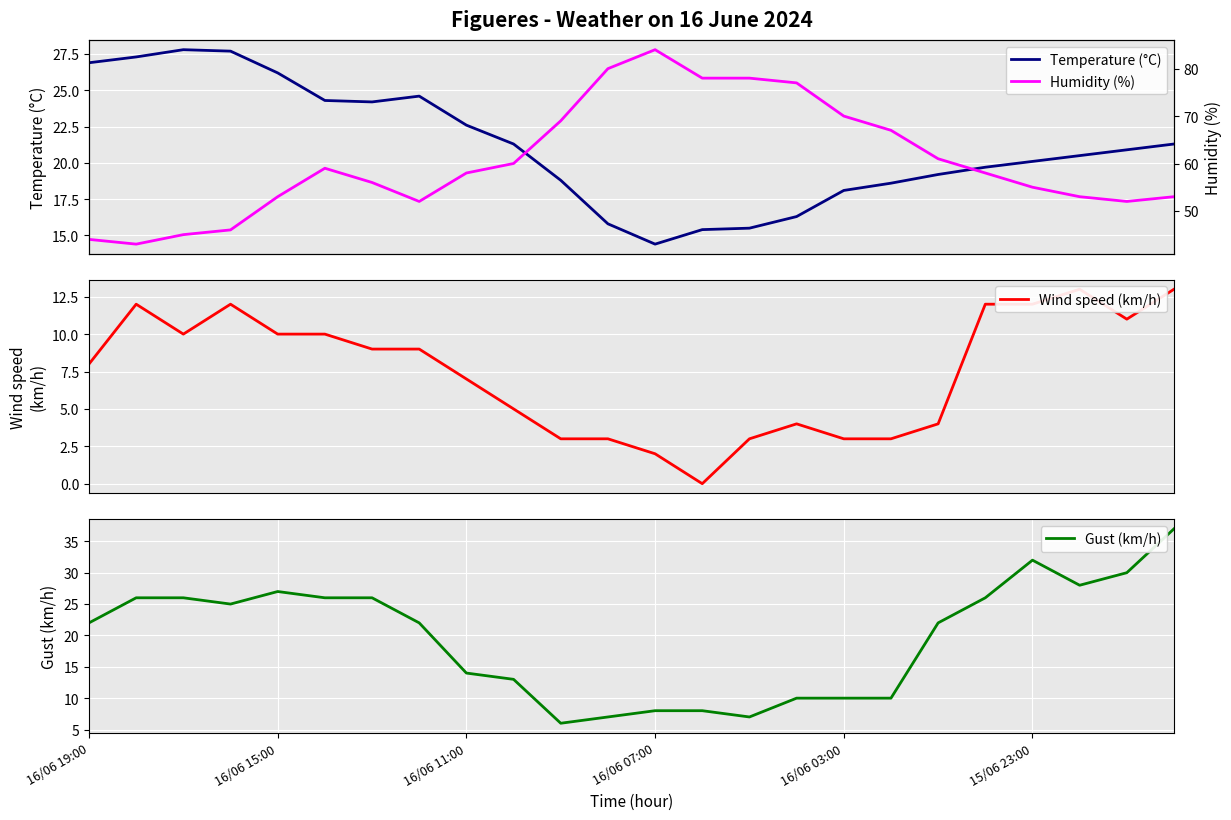

Read the Gust (km/h) value at 6.

26.0